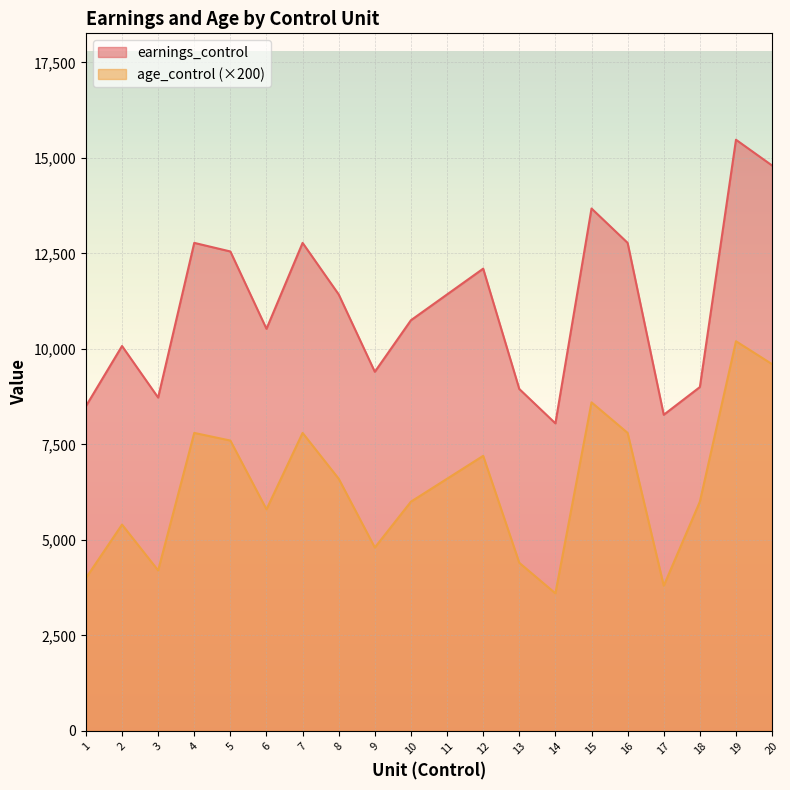

Read the age_control value at 20.

9600